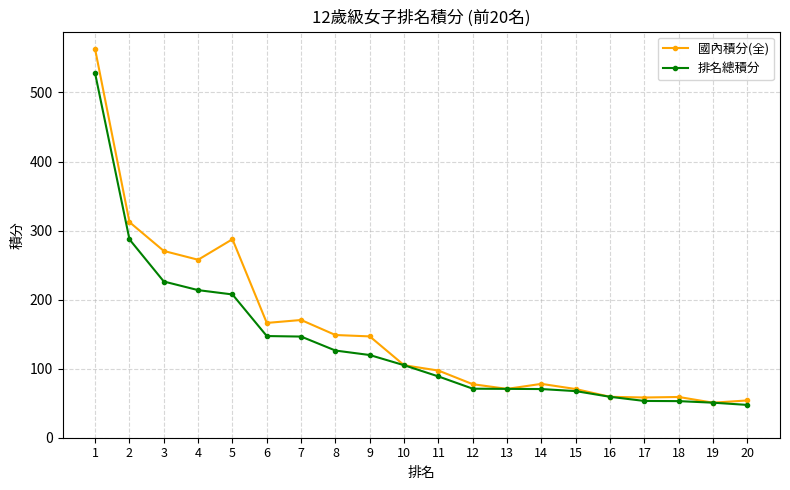

Where is 排名總積分 nearest to the value 287?

2